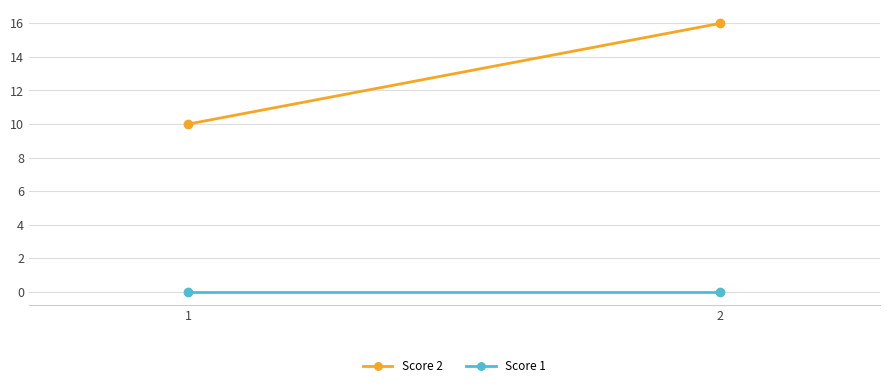

Where is Score 1 nearest to the value 0?

1